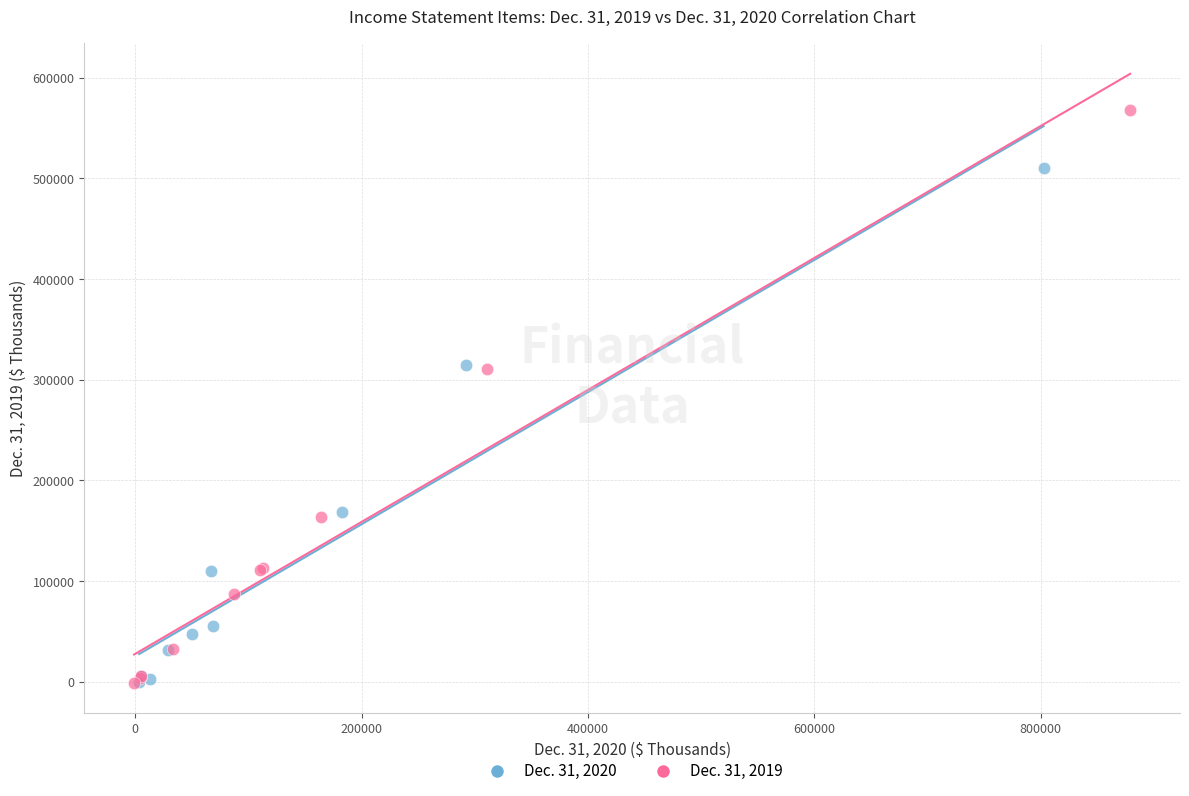

Which series has the widest spread of Y values?

Dec. 31, 2019